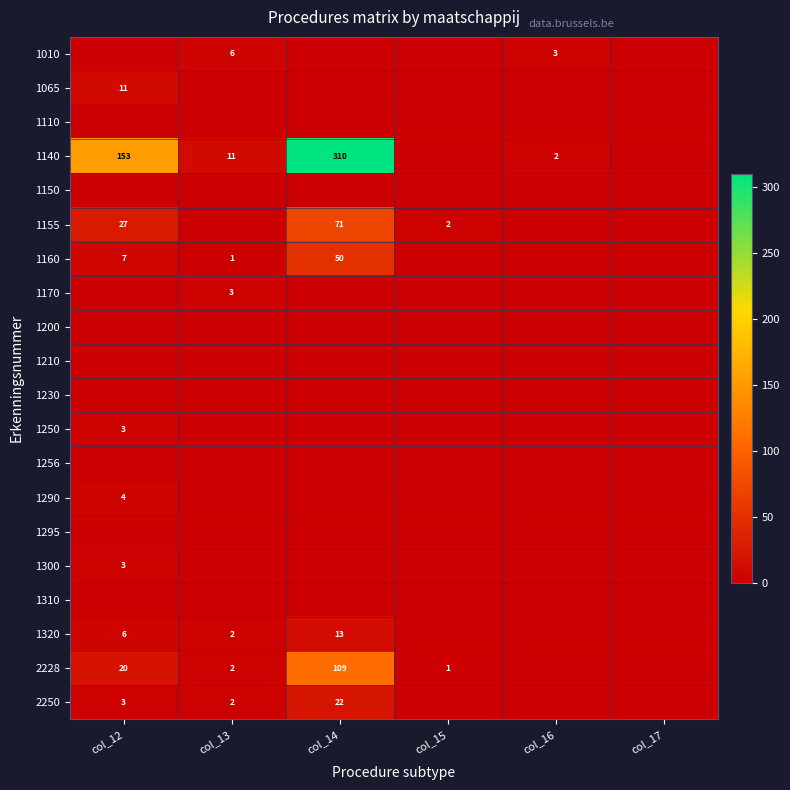

The value of 1155 at col_14 is 71. True or false?

True